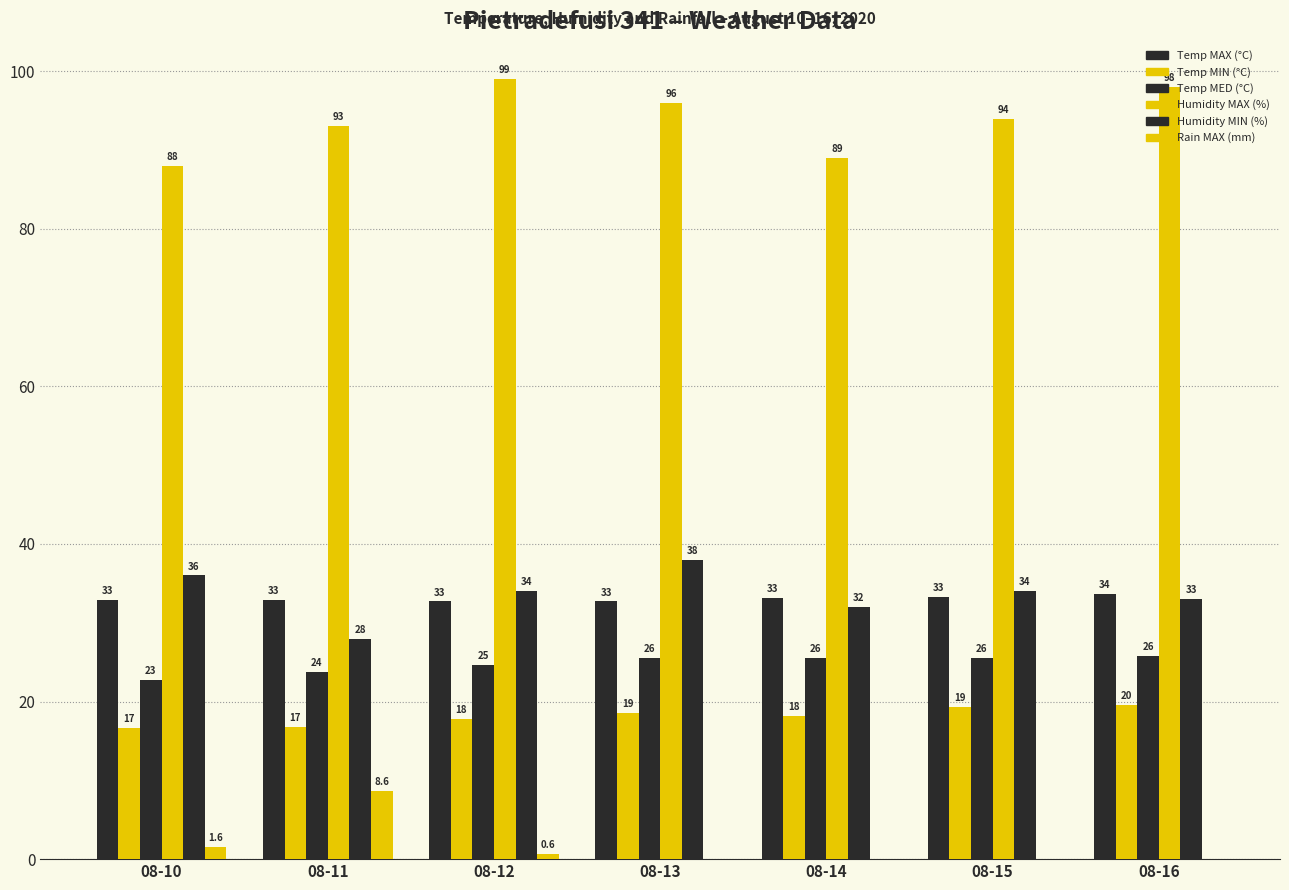

True or false: Temp MAX (°C) has a value of 33.6 at 08-16.

True